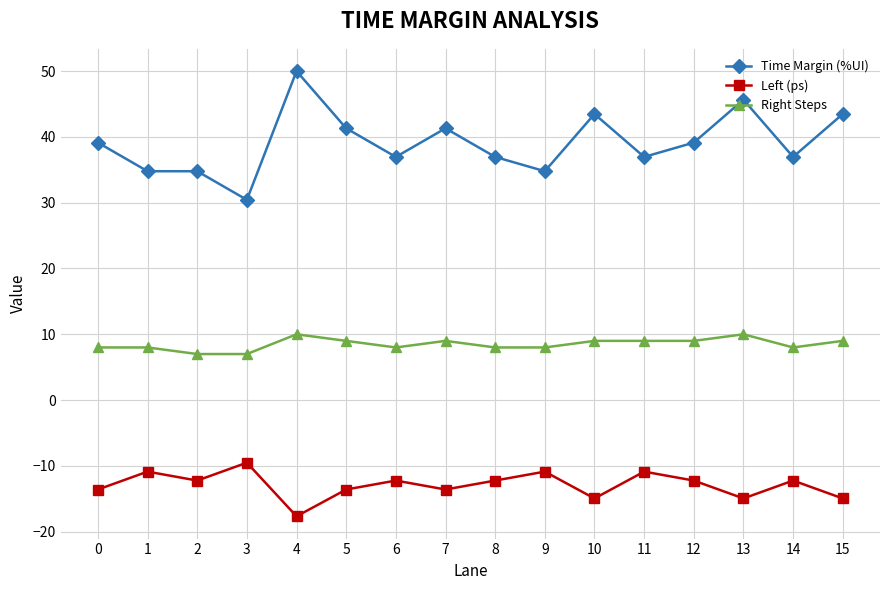

Which label corresponds to the largest value in the chart?

4